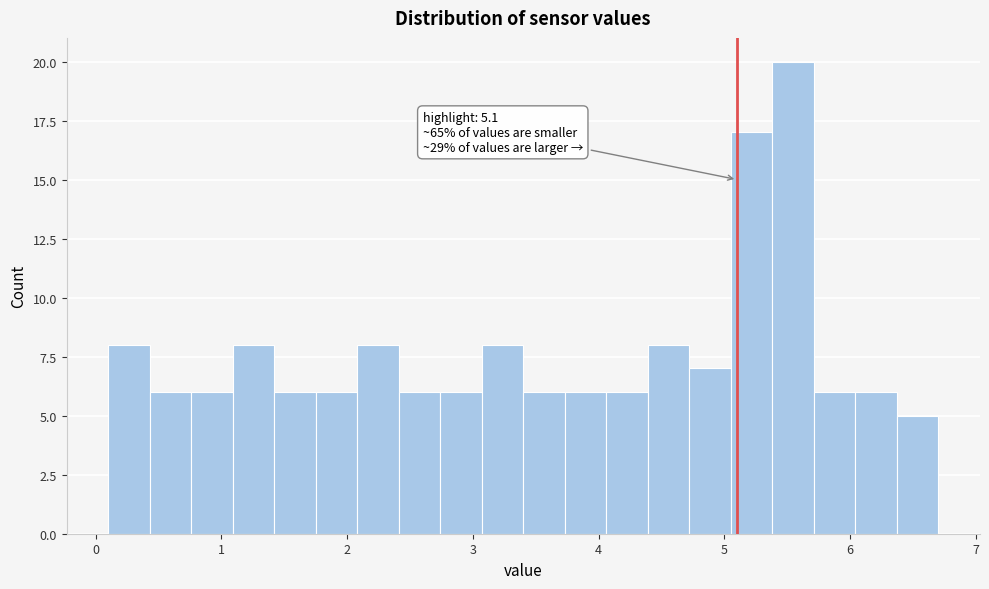

Around what value on the x-axis is the tallest bar? Give the approximate position of its centre, as read against the axis.

5.5